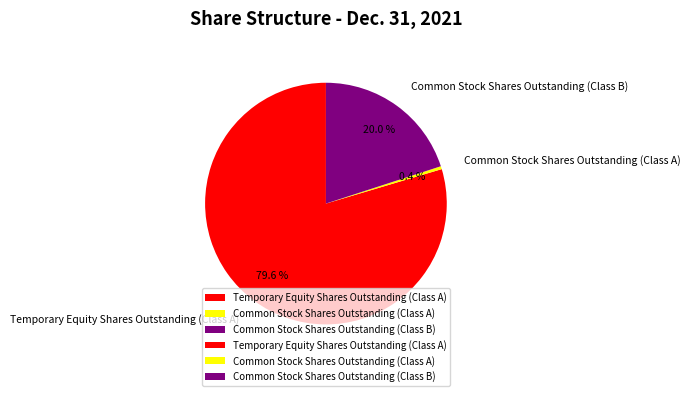

To the nearest percent, what is the average slice percentage?

33%